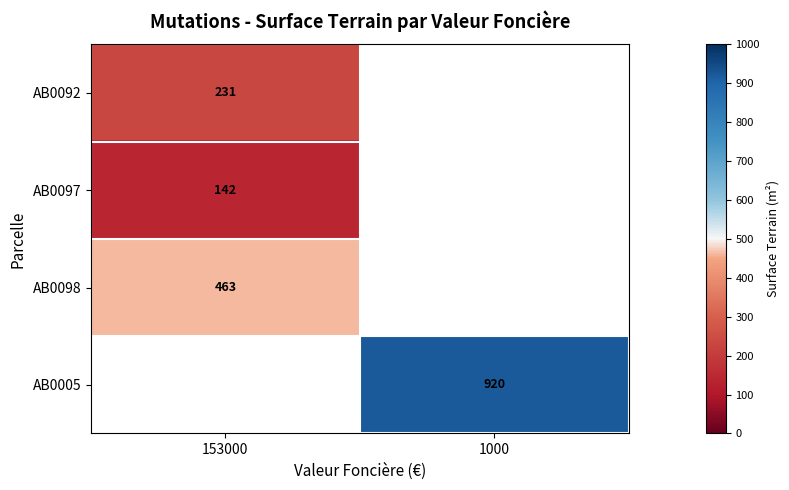

True or false: AB0098 has a value of 463 at 153000.

True